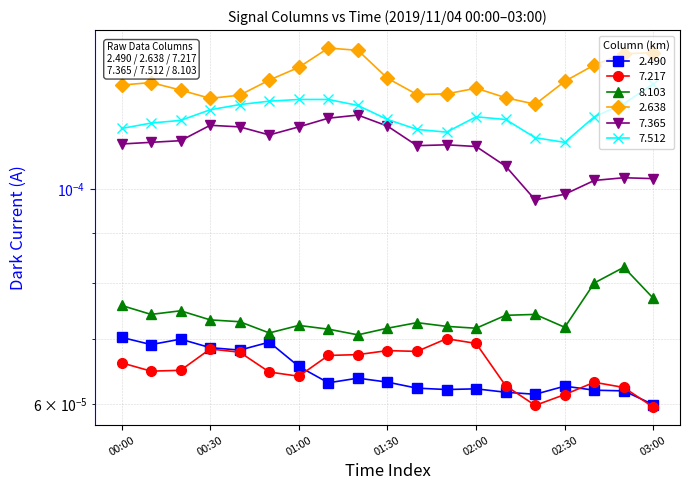

Reading right to left, transcribe all the data shown in this chart.

2.490: 0.0	0.0	0.0	0.0	0.0	0.0	0.0	0.0	0.0	0.0	0.0	0.0	0.0	0.0	0.0	0.0	0.0	0.0	0.0
7.217: 0.0	0.0	0.0	0.0	0.0	0.0	0.0	0.0	0.0	0.0	0.0	0.0	0.0	0.0	0.0	0.0	0.0	0.0	0.0
8.103: 0.0	0.0	0.0	0.0	0.0	0.0	0.0	0.0	0.0	0.0	0.0	0.0	0.0	0.0	0.0	0.0	0.0	0.0	0.0
2.638: 0.0	0.0	0.0	0.0	0.0	0.0	0.0	0.0	0.0	0.0	0.0	0.0	0.0	0.0	0.0	0.0	0.0	0.0	0.0
7.365: 0.0	0.0	0.0	0.0	0.0	0.0	0.0	0.0	0.0	0.0	0.0	0.0	0.0	0.0	0.0	0.0	0.0	0.0	0.0
7.512: 0.0	0.0	0.0	0.0	0.0	0.0	0.0	0.0	0.0	0.0	0.0	0.0	0.0	0.0	0.0	0.0	0.0	0.0	0.0